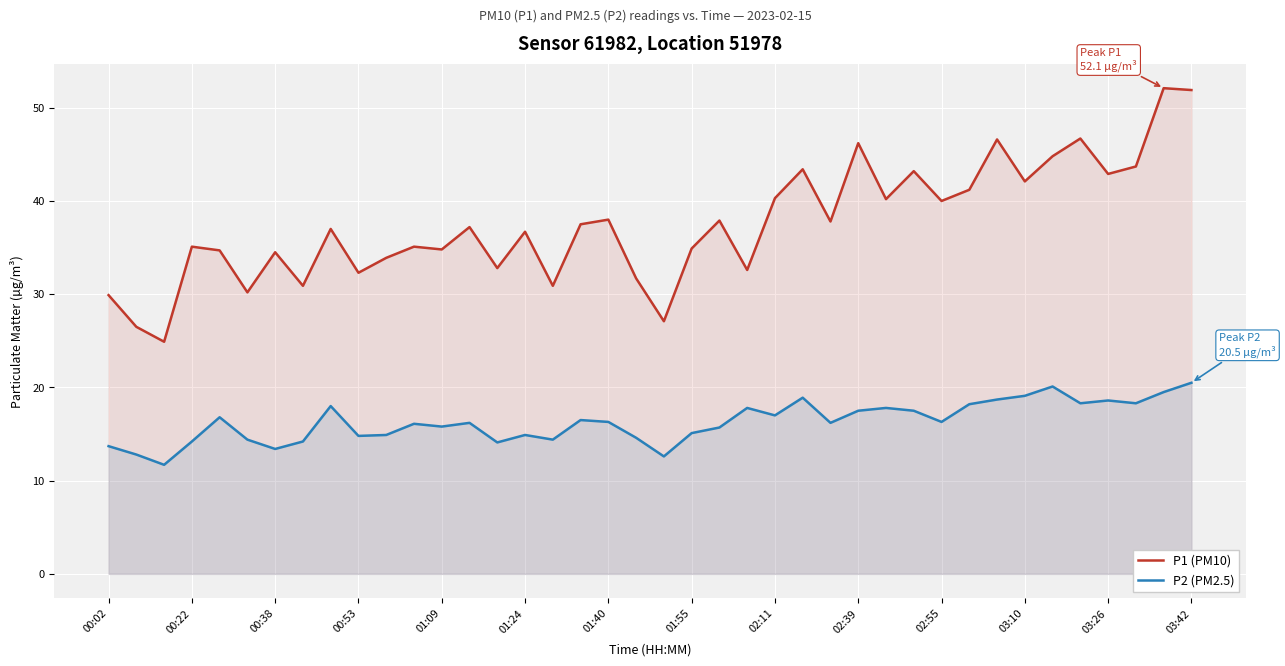

Which series has the widest spread of values?

P1 (PM10)